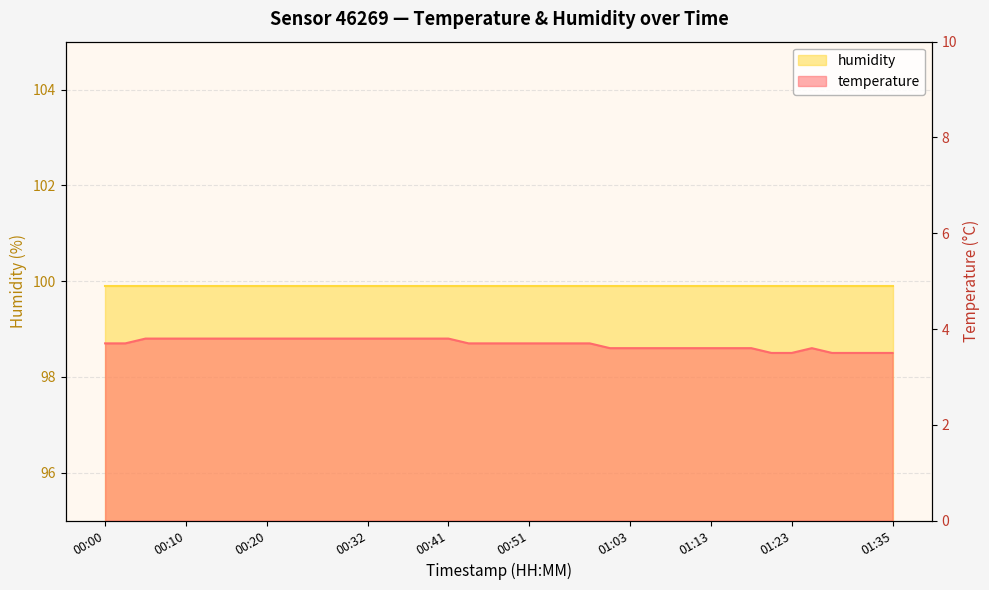

Is it true that the value at 00:15 is 5.0?

False